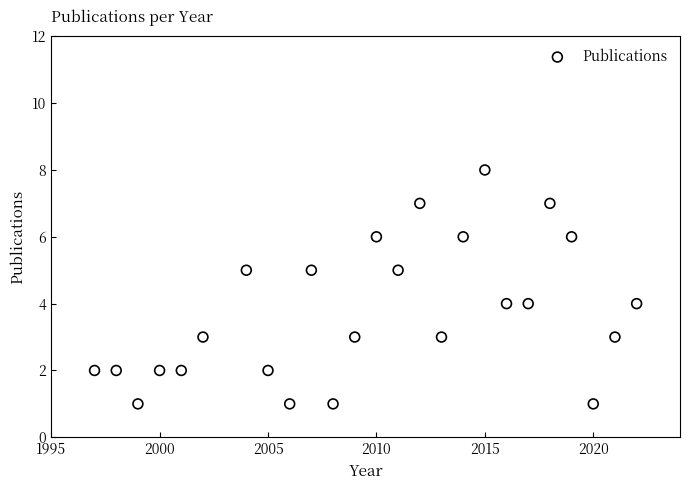

What is the range of Y values (max minus min)?

7